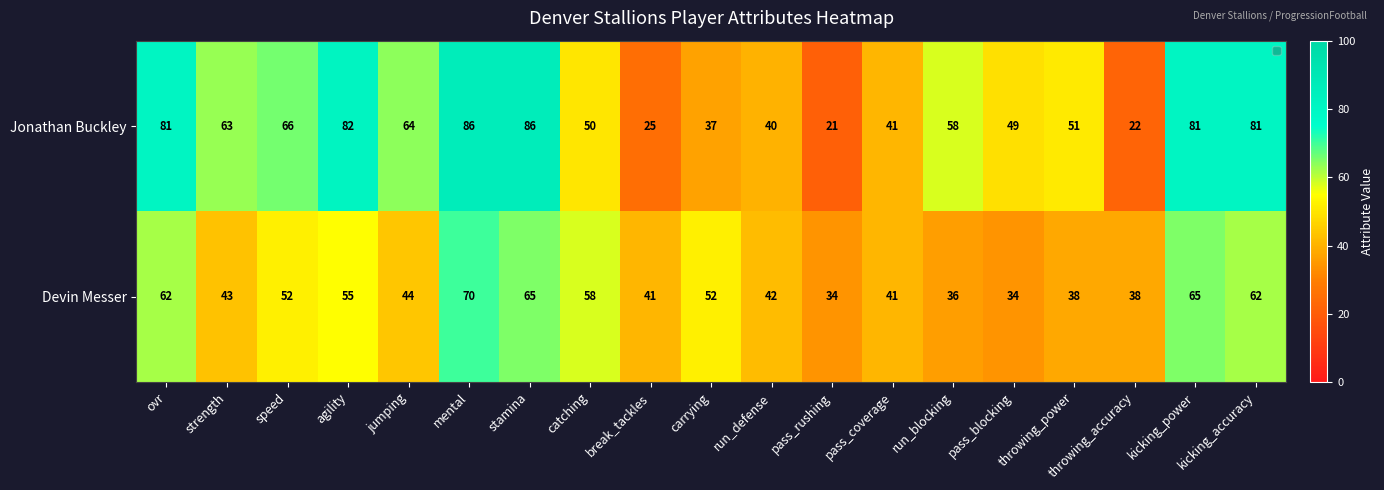

What is the maximum value shown in the chart?

86